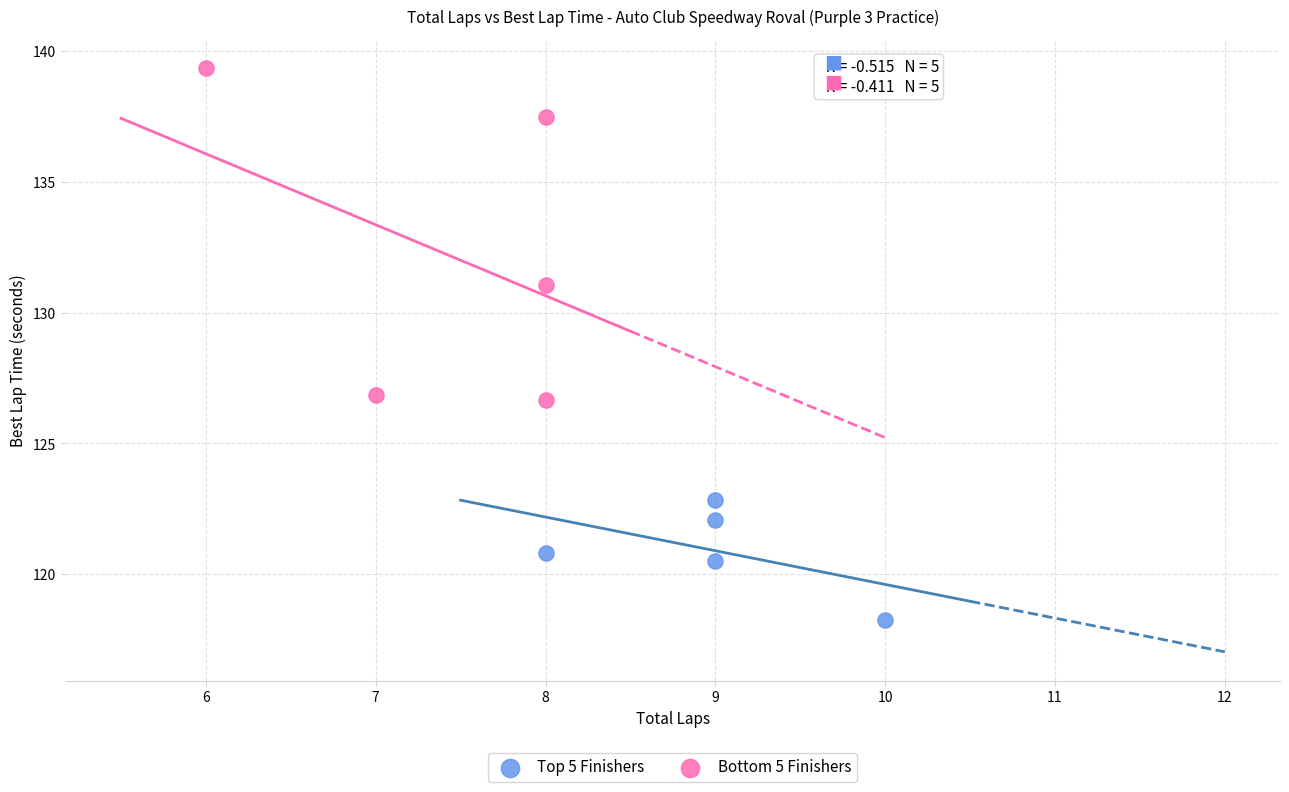

Which series reaches the maximum Y coordinate?

Bottom 5 Finishers